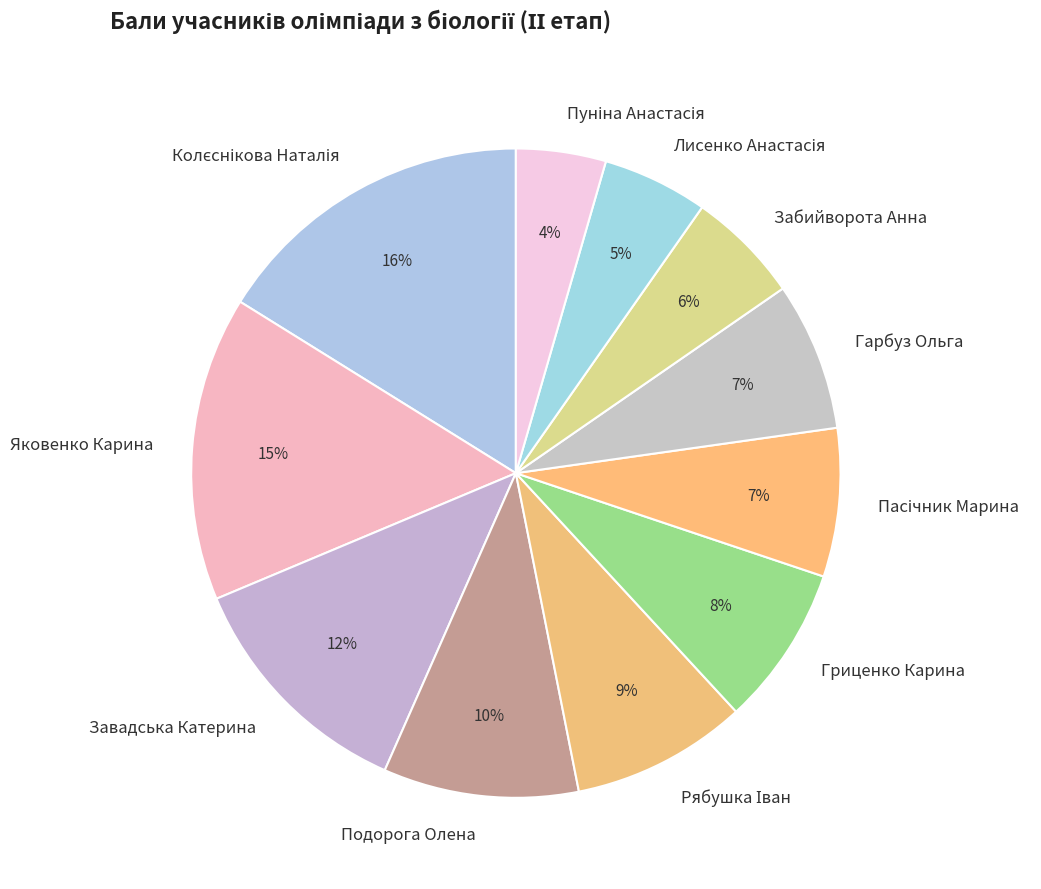

Does any single category account for the majority?

No